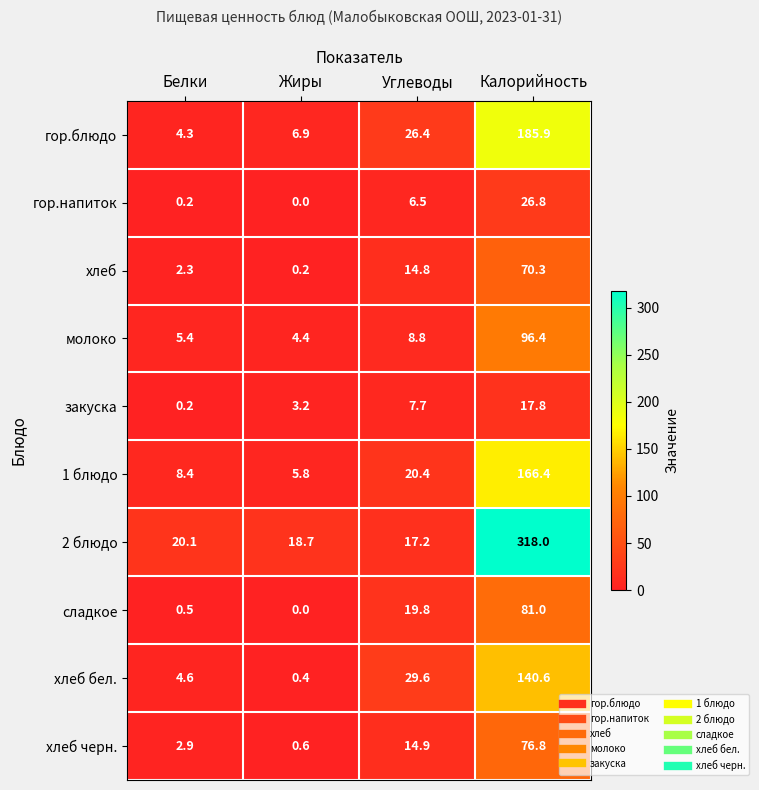

What is the total value across all series at Углеводы?

166.1